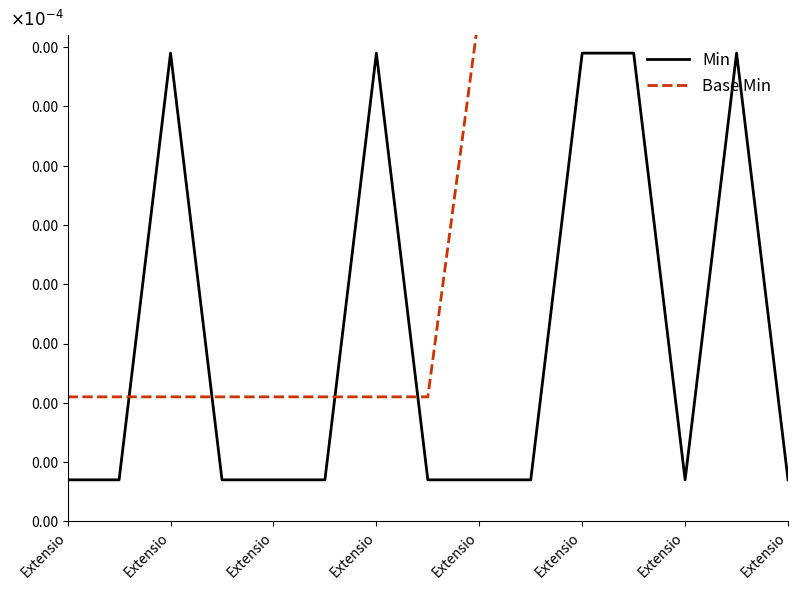

How many interior local valleys does the Min series have?

1